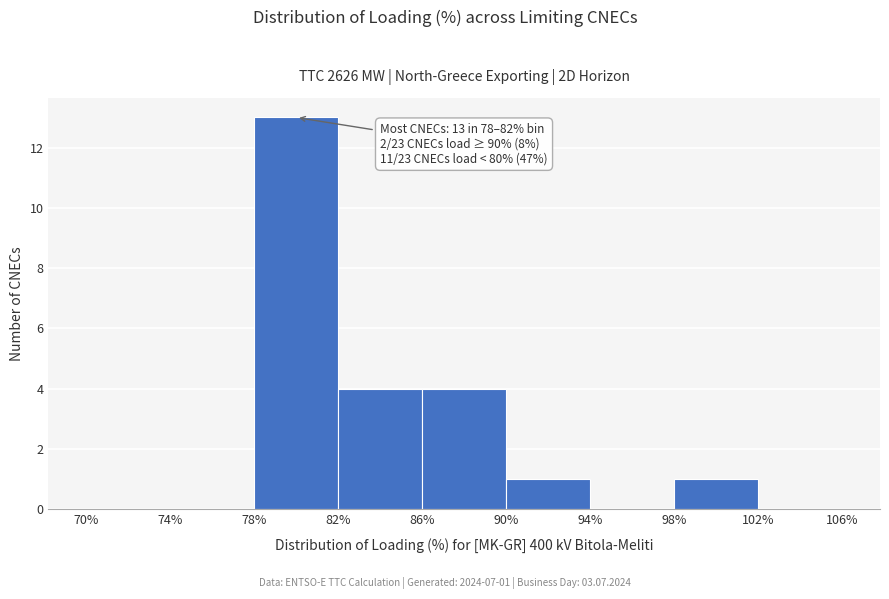

Over which range of the x-axis is the bar tallest?

78% to 82%